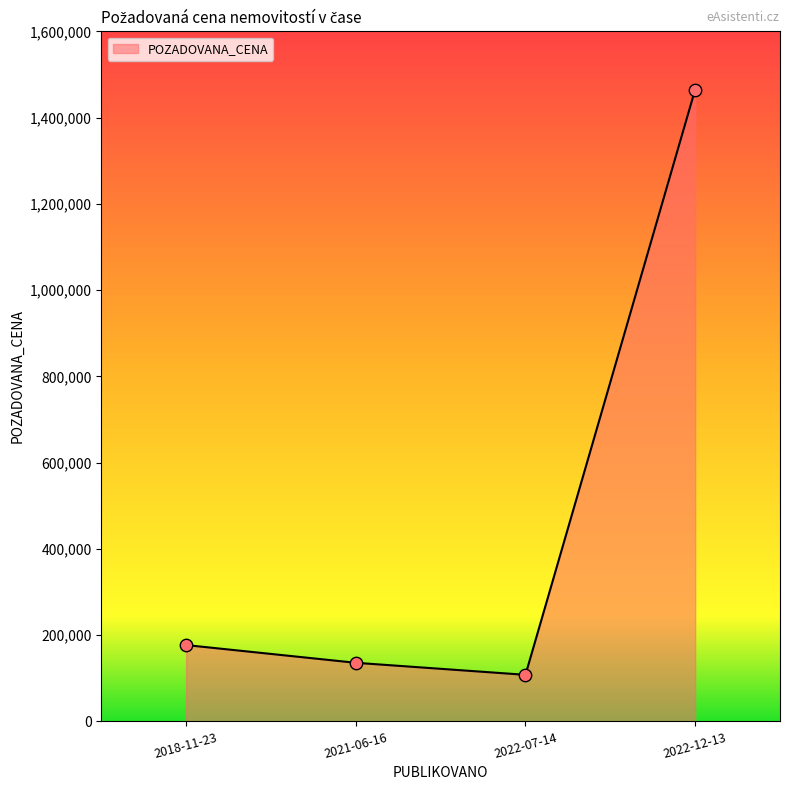

What is the change in value from 2018-11-23 to 2021-06-16?

-41100